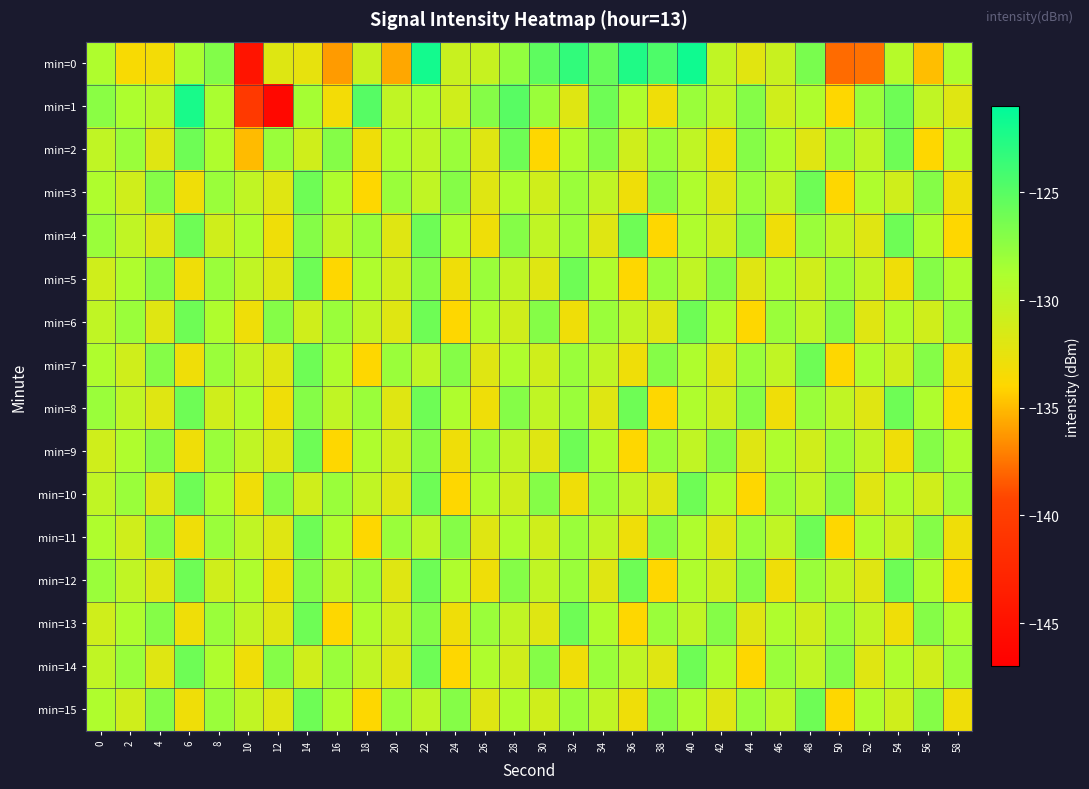

How many categories are shown in the chart?

30